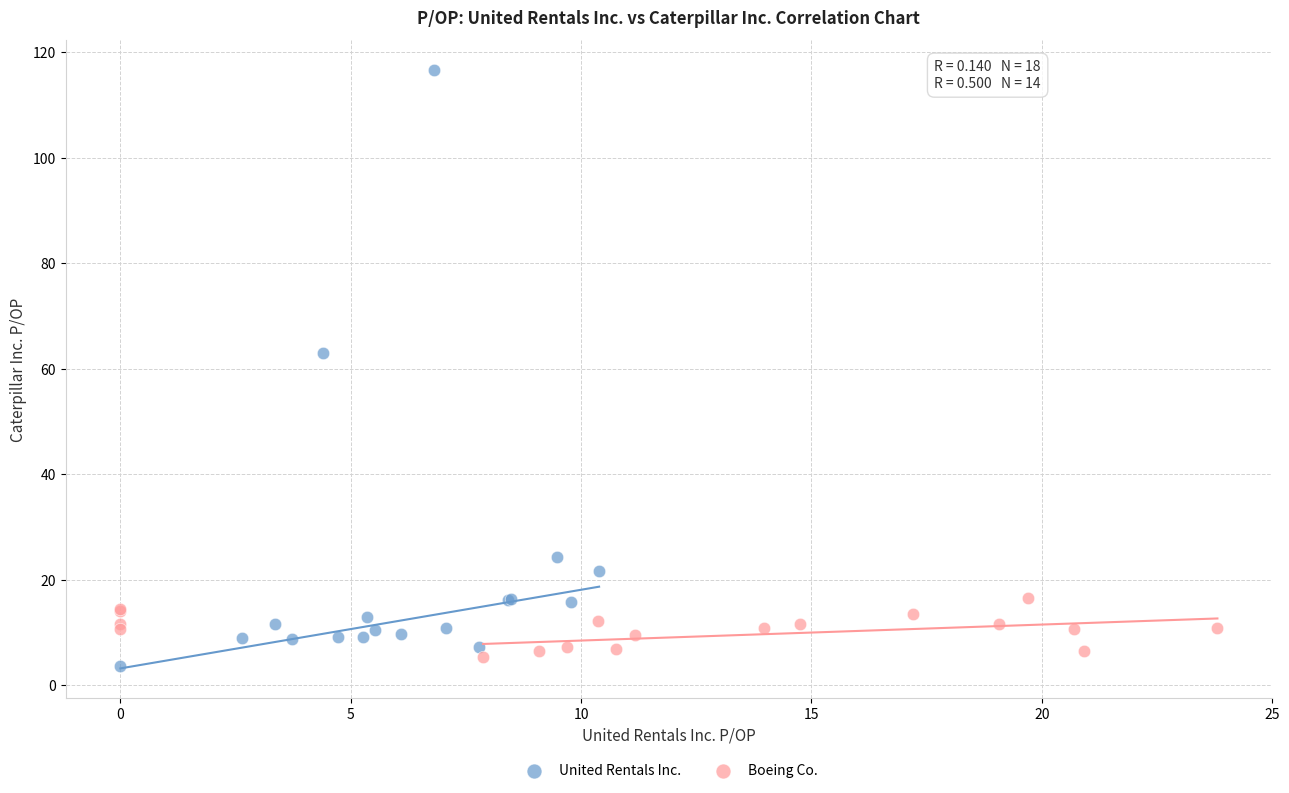

Which series reaches the maximum Y coordinate?

United Rentals Inc.